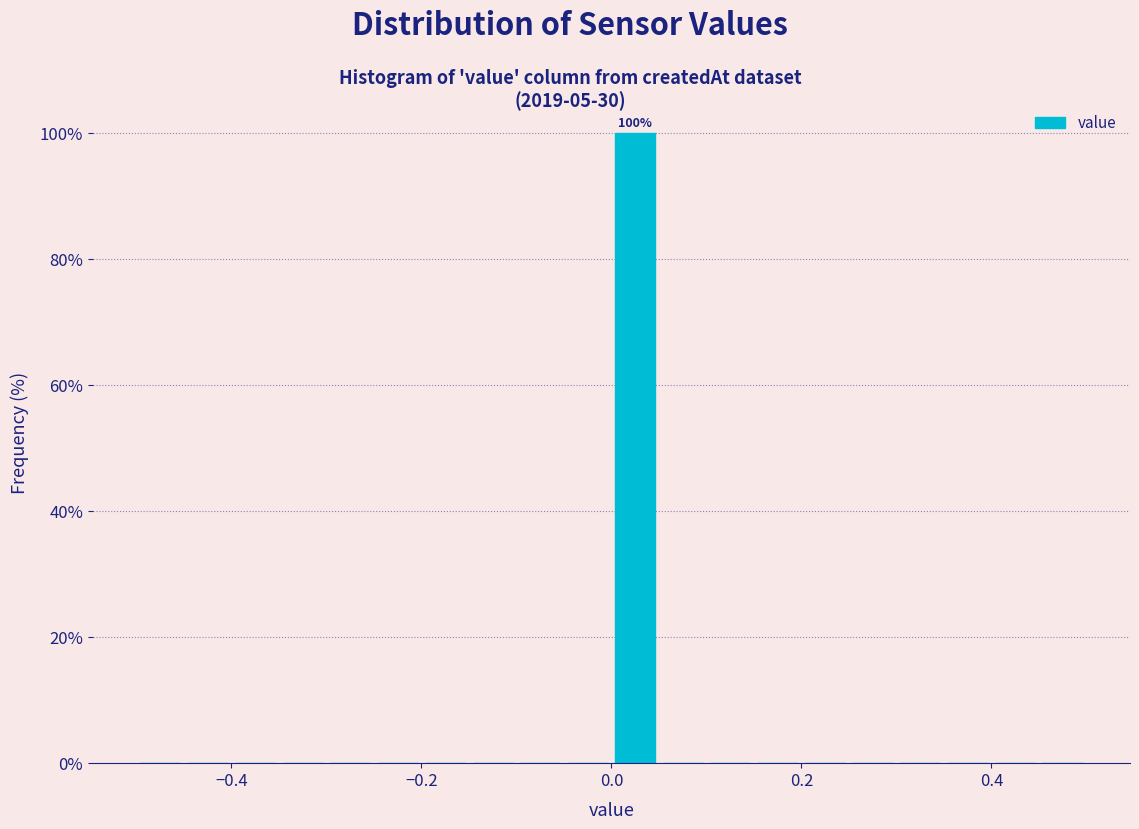

Read against the x-axis, roughly where is the centre of the tallest bar?

0.02